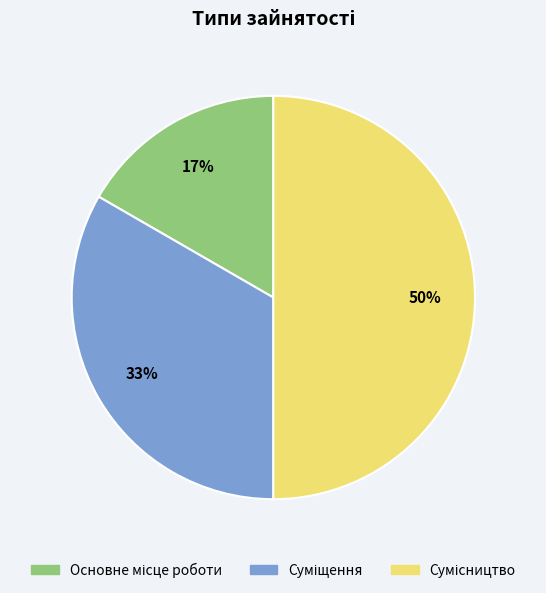

To the nearest percent, what is the average slice percentage?

33%